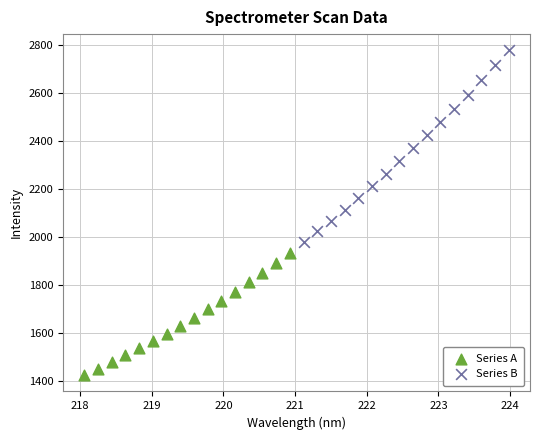

Which series has the widest spread of Y values?

Series B